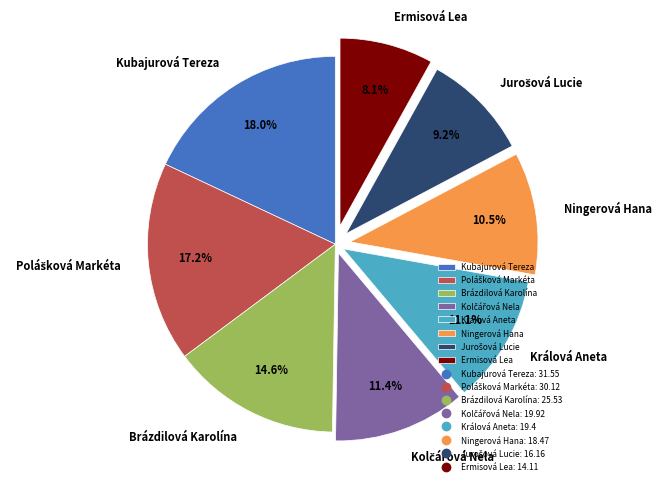

To the nearest percent, what is the difference between the largest and smallest slice percentages?

10%